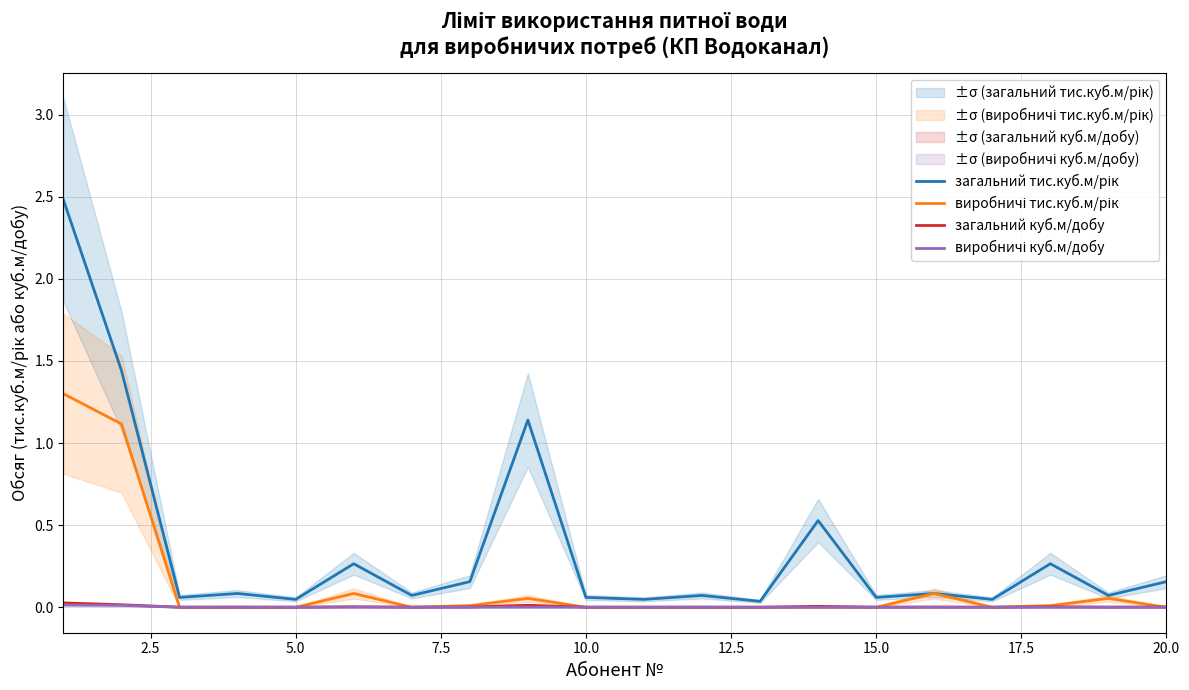

True or false: загальний тис.куб.м/рік and виробничі тис.куб.м/рік intersect in this chart.

False